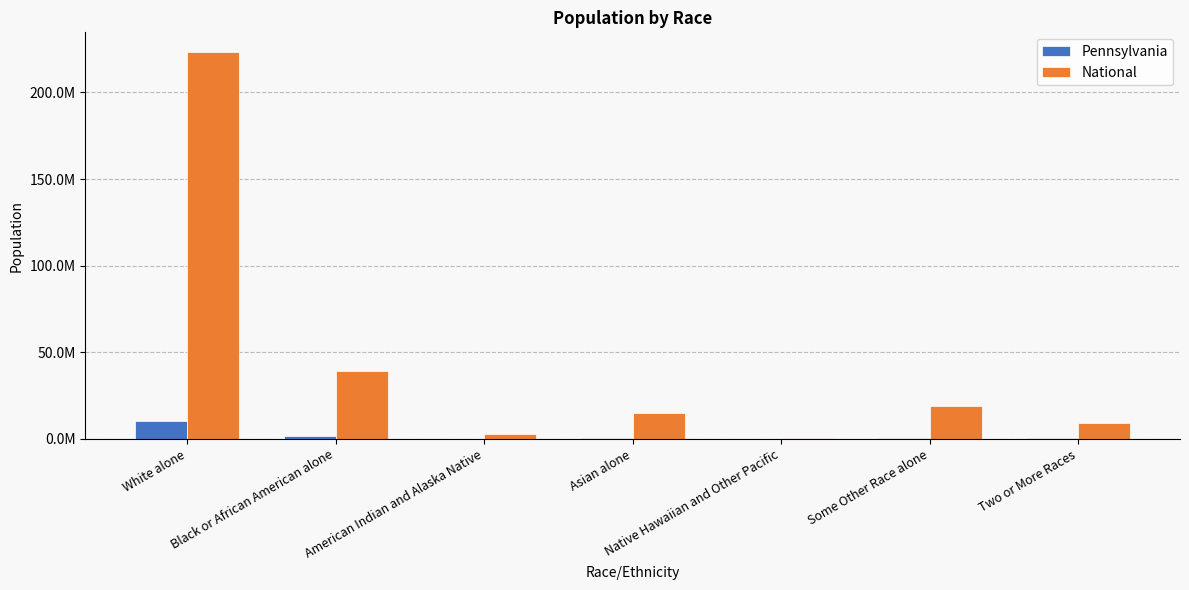

What are all the series names shown in the legend?

Pennsylvania, National